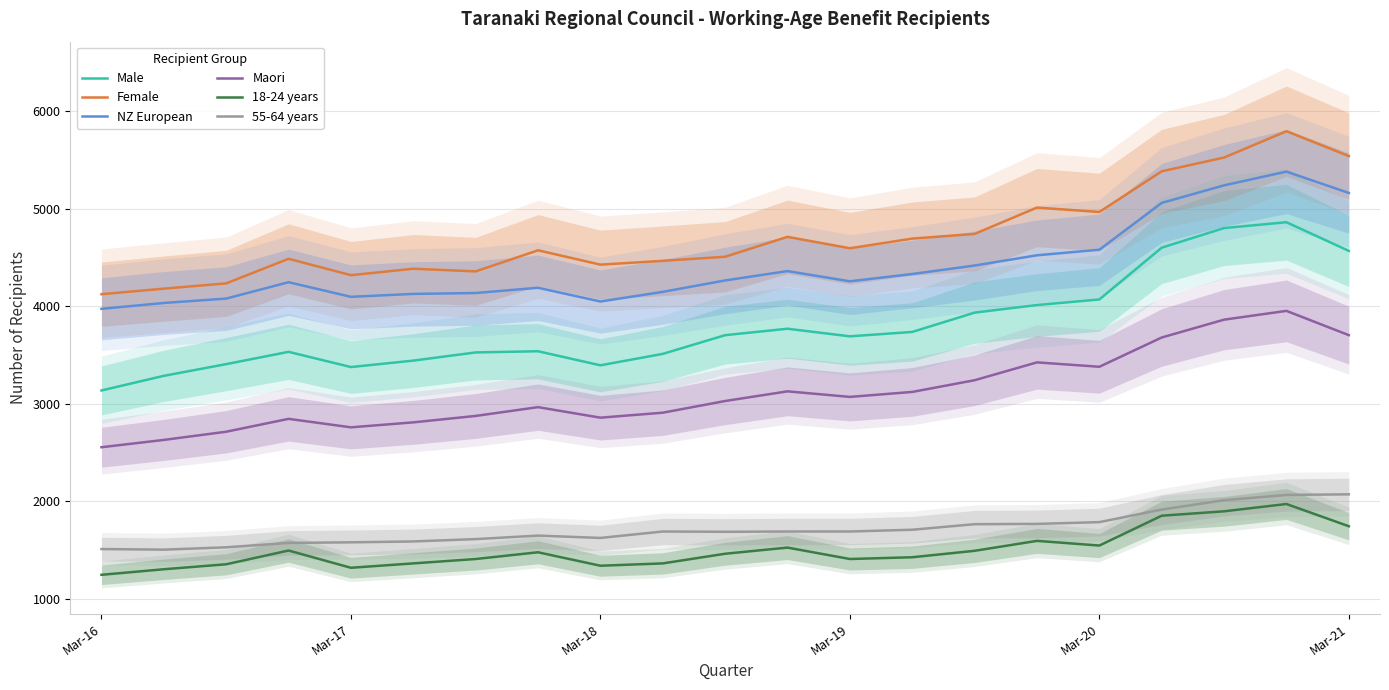

At how many categories does at least one series exceed 5450?

3